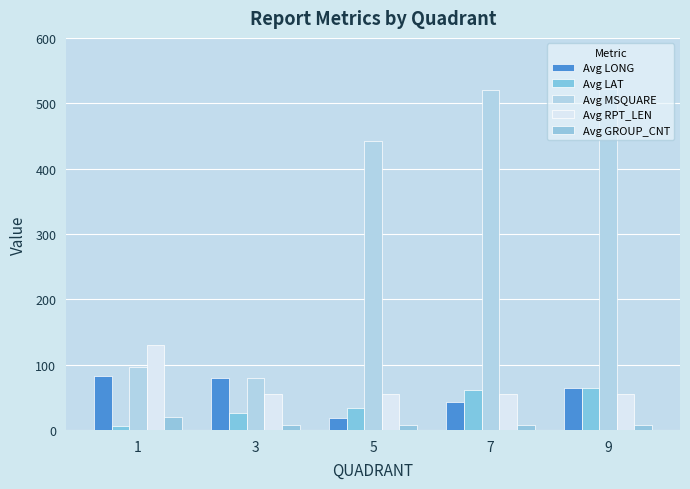

Where is Avg LAT nearest to the value 35?

5